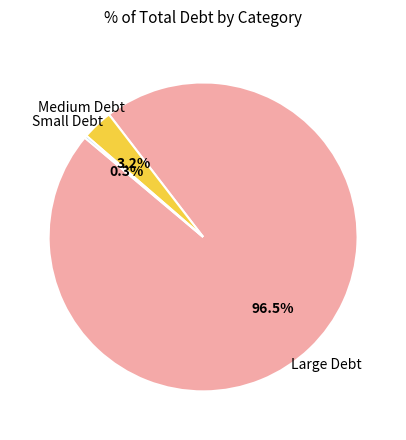

Does any single category account for the majority?

Yes